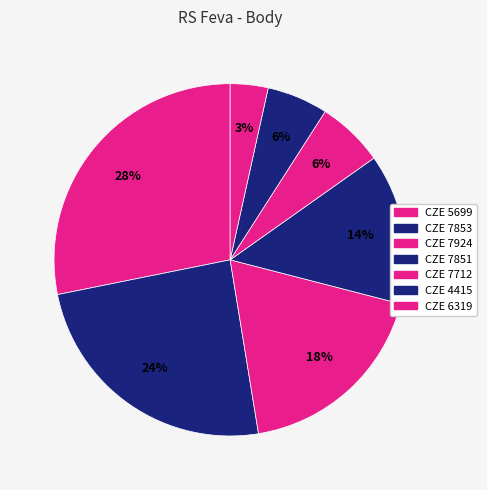

Is it true that CZE 5699 is 28% of the pie?

True